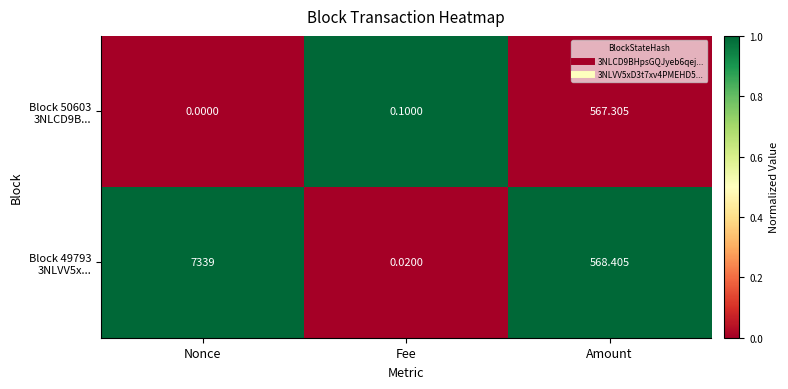

At how many categories does at least one series exceed 0?

3